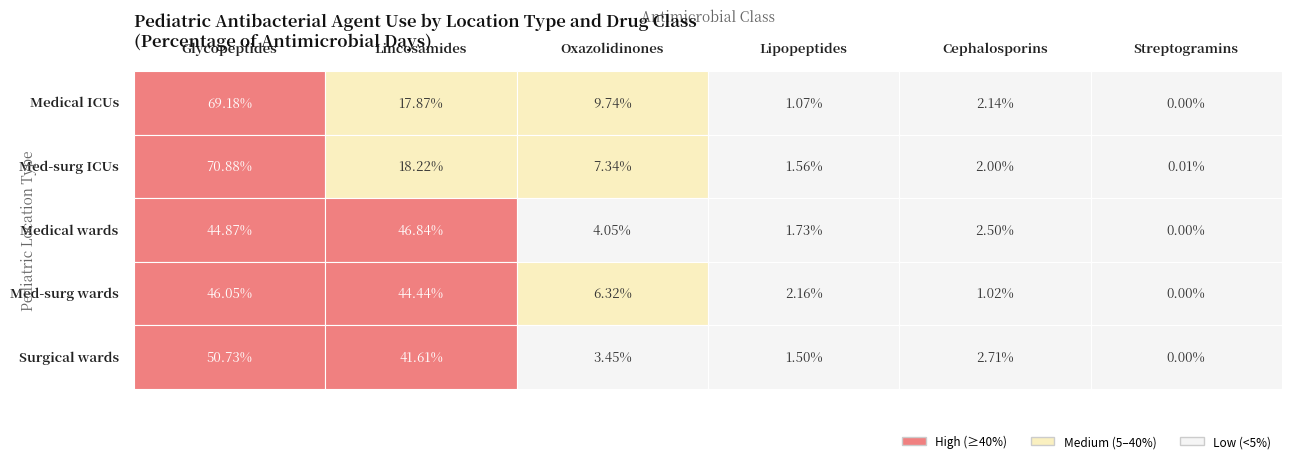

The Medical ICUs series shows 0.7 at Lipopeptides. True or false?

False